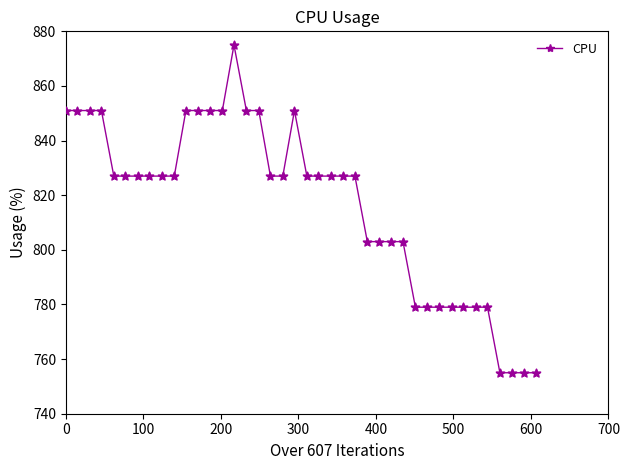

True or false: the data has more than 0 interior local peaks.

True